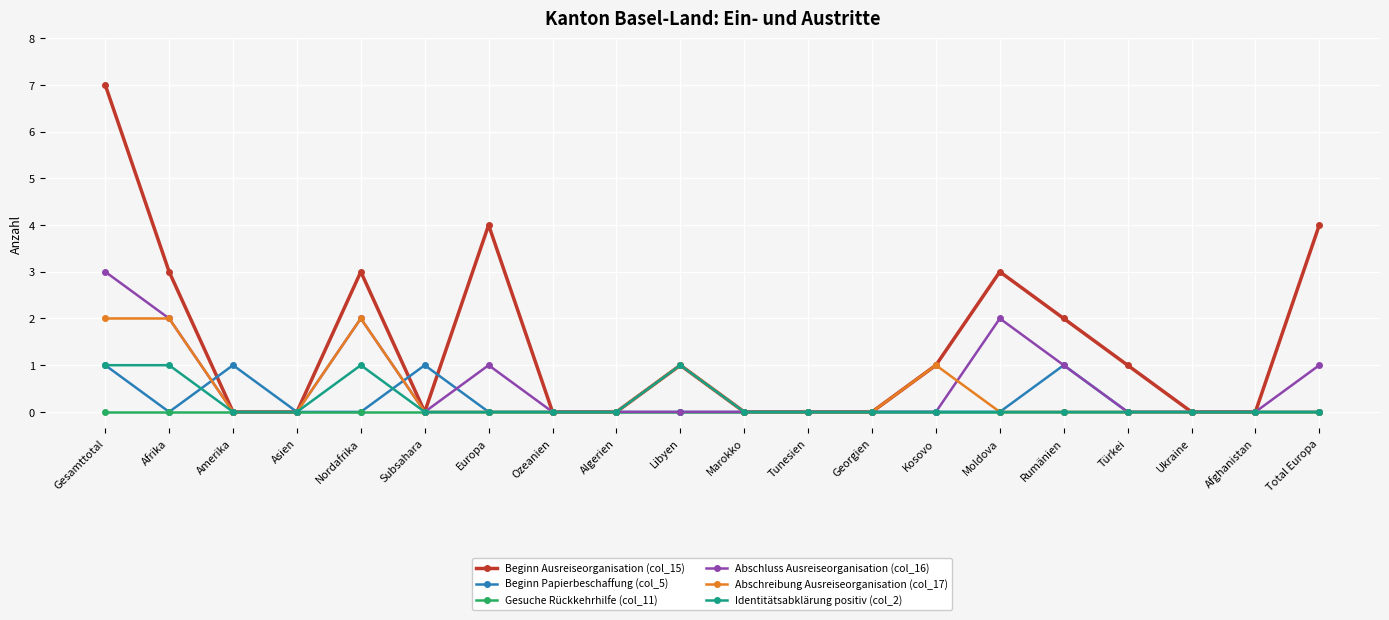

What is the highest value of the Beginn Ausreiseorganisation (col_15) series?

7